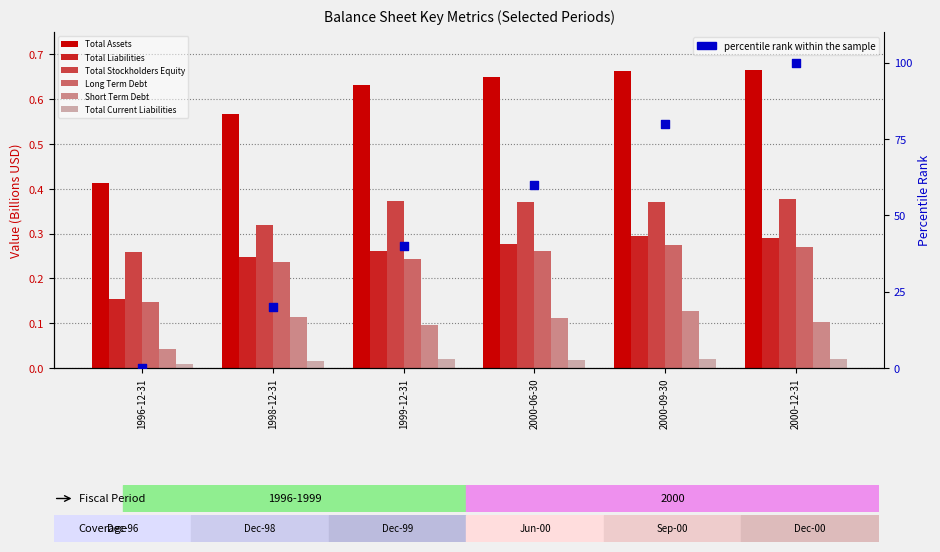

Which series contains the lowest Y value?

Total Current Liabilities